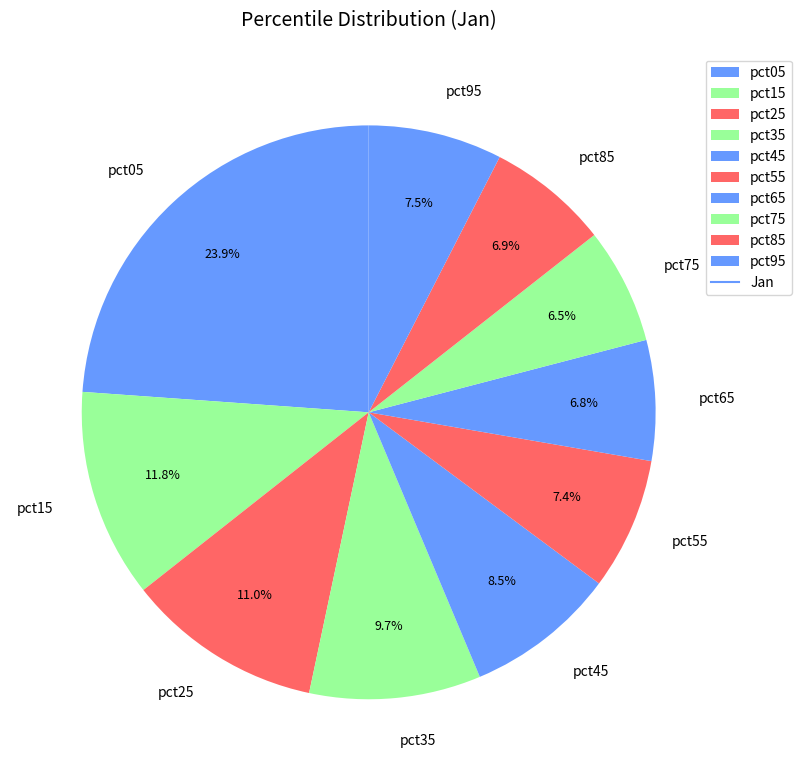

Count the number of slices in the pie.

10